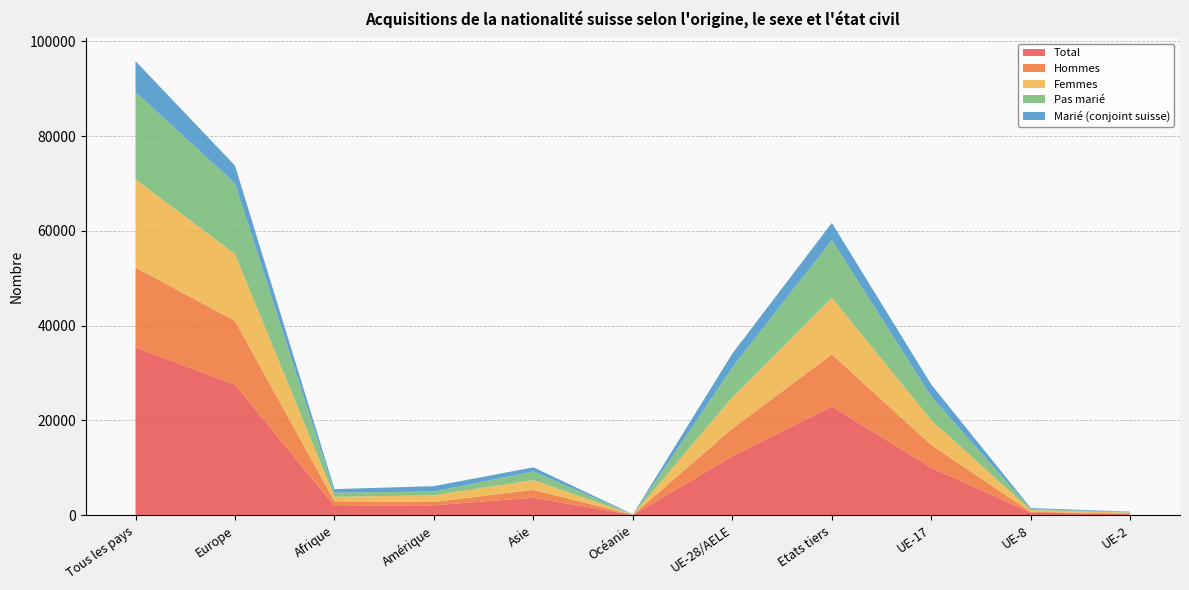

Reading right to left, transcribe all the data shown in this chart.

Total: 280	549	10032	22961	12463	67	3717	2116	1954	27558	35424
Hommes: 104	186	4796	10985	5844	34	1648	691	1003	13446	16829
Femmes: 176	363	5236	11976	6619	33	2069	1425	951	14112	18595
Pas marié: 127	211	4994	12150	6280	4	1838	765	908	14908	18430
Marié (conjoint suisse): 92	221	2510	3599	2923	62	850	1157	712	3737	6522